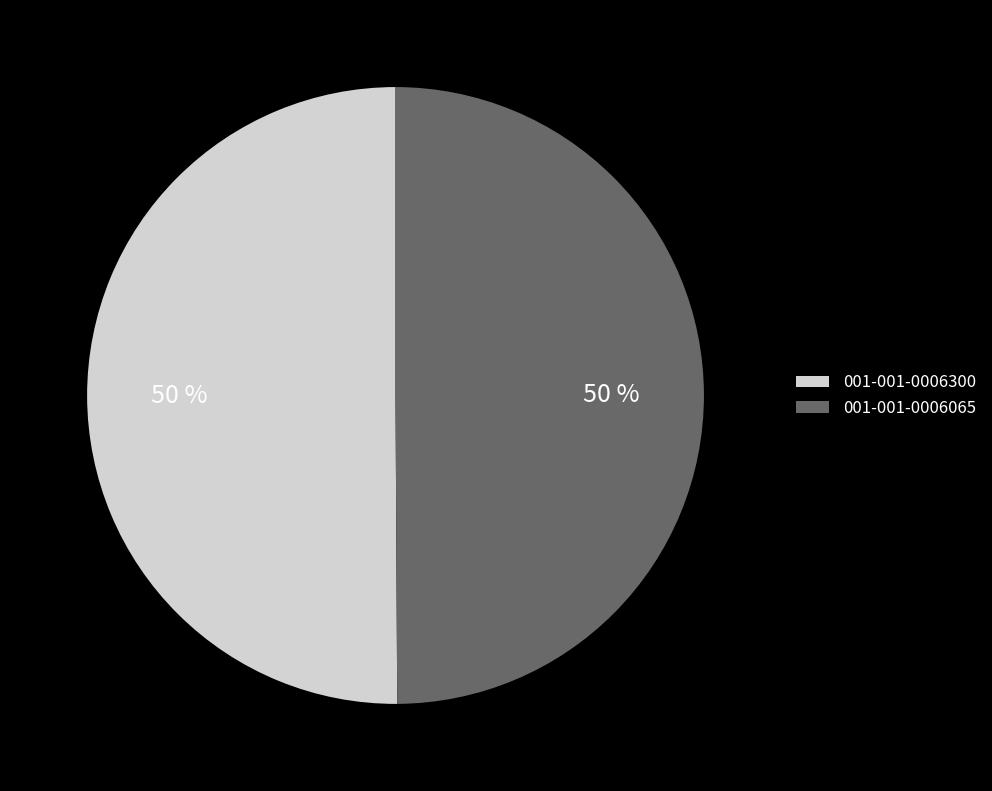

What is the ratio of the value at 001-001-0006065 to the value at 001-001-0006300?

1.0